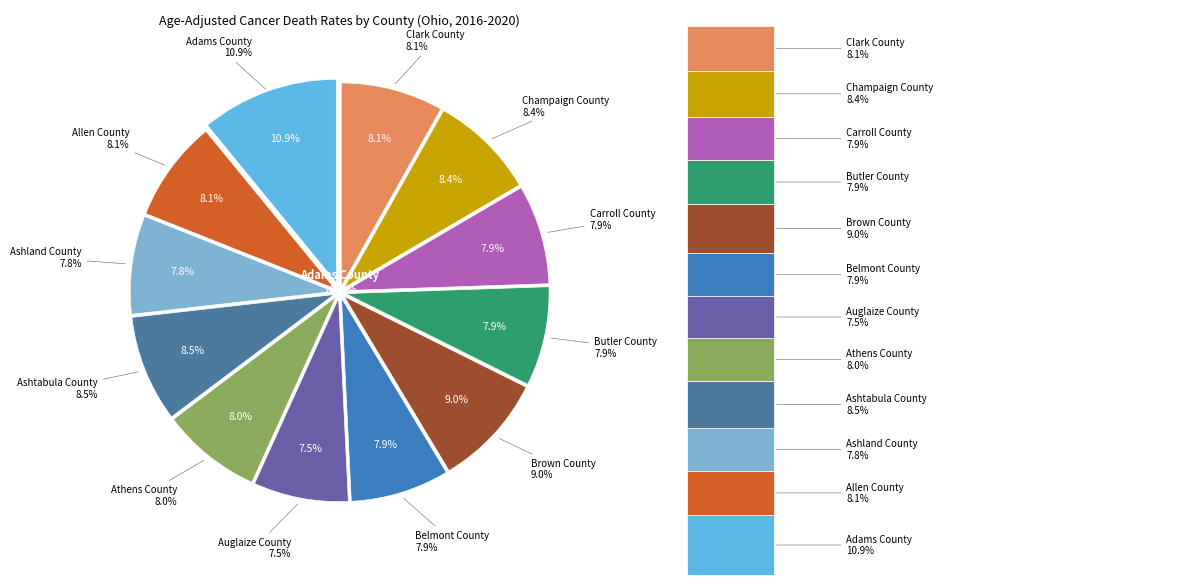

Is there any slice that represents more than half of the pie?

No